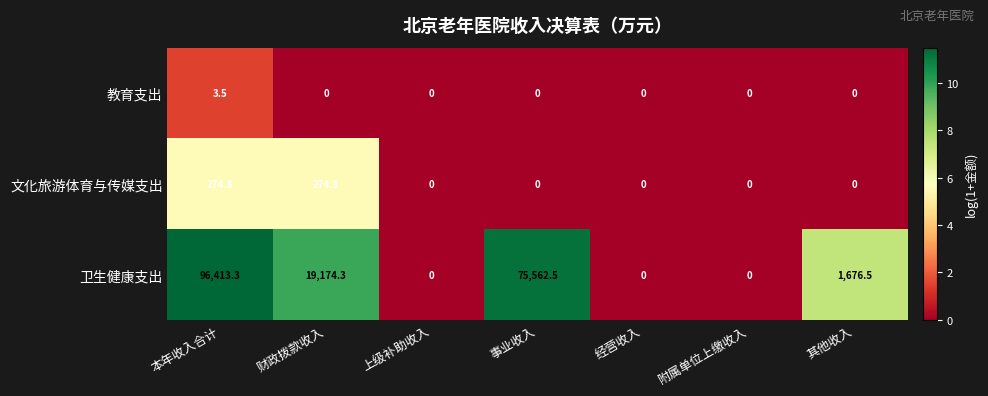

How many values in the 教育支出 series exceed 0?

1